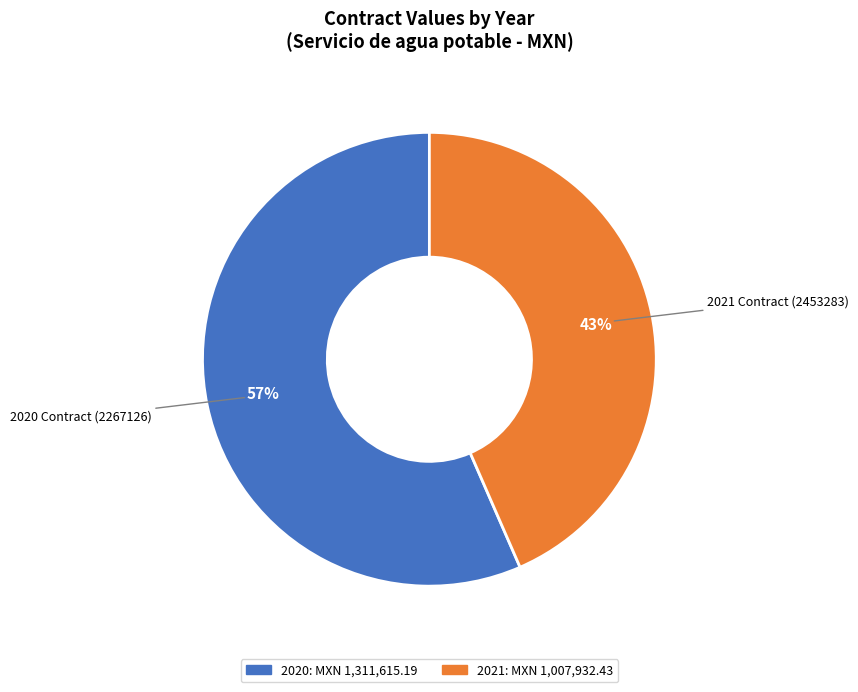

Does any single category account for the majority?

Yes